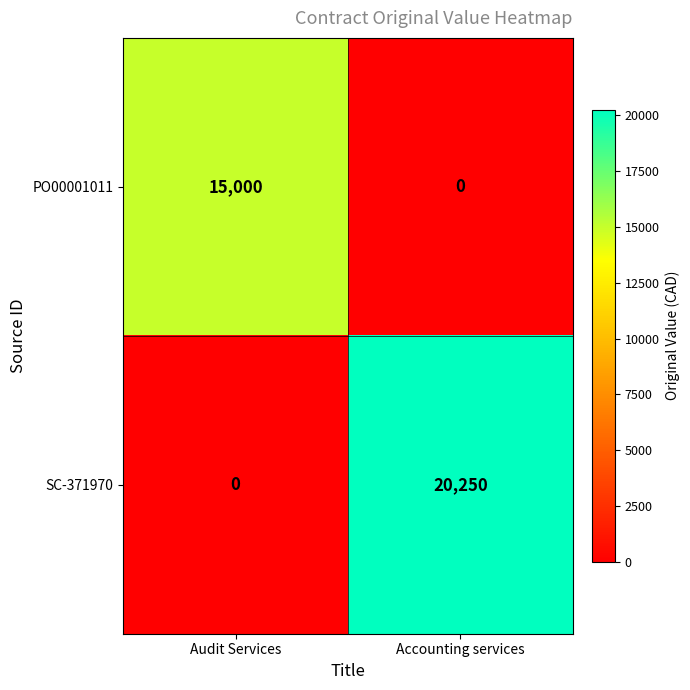

How many distinct data groups are displayed?

2